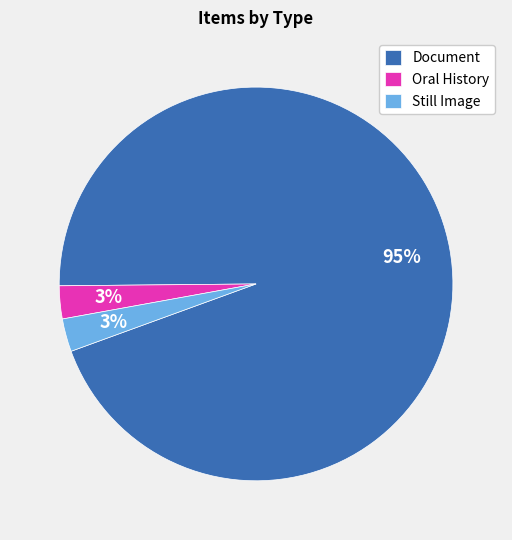

Which category has the biggest portion of the pie?

Document